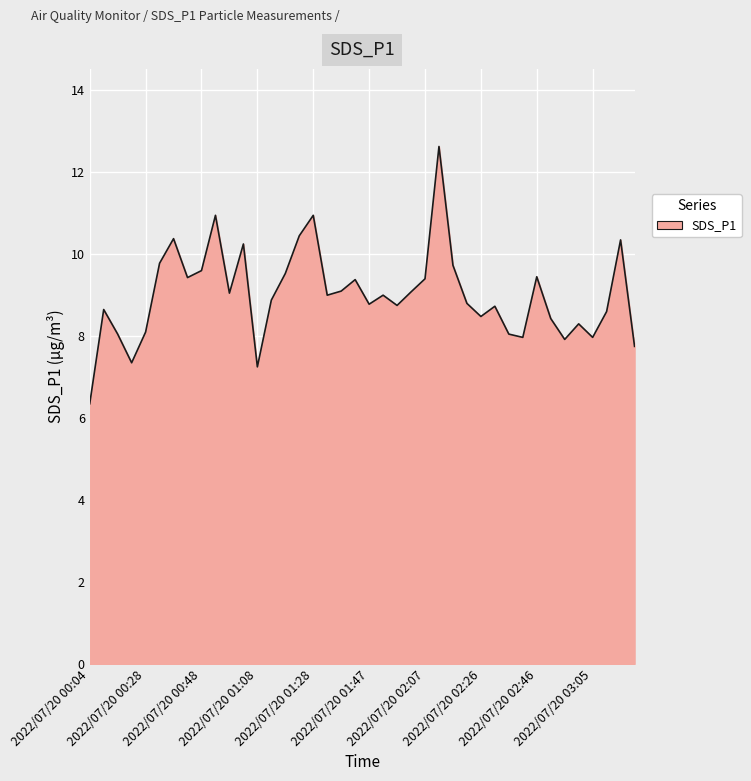

What is the greatest value displayed?

12.6